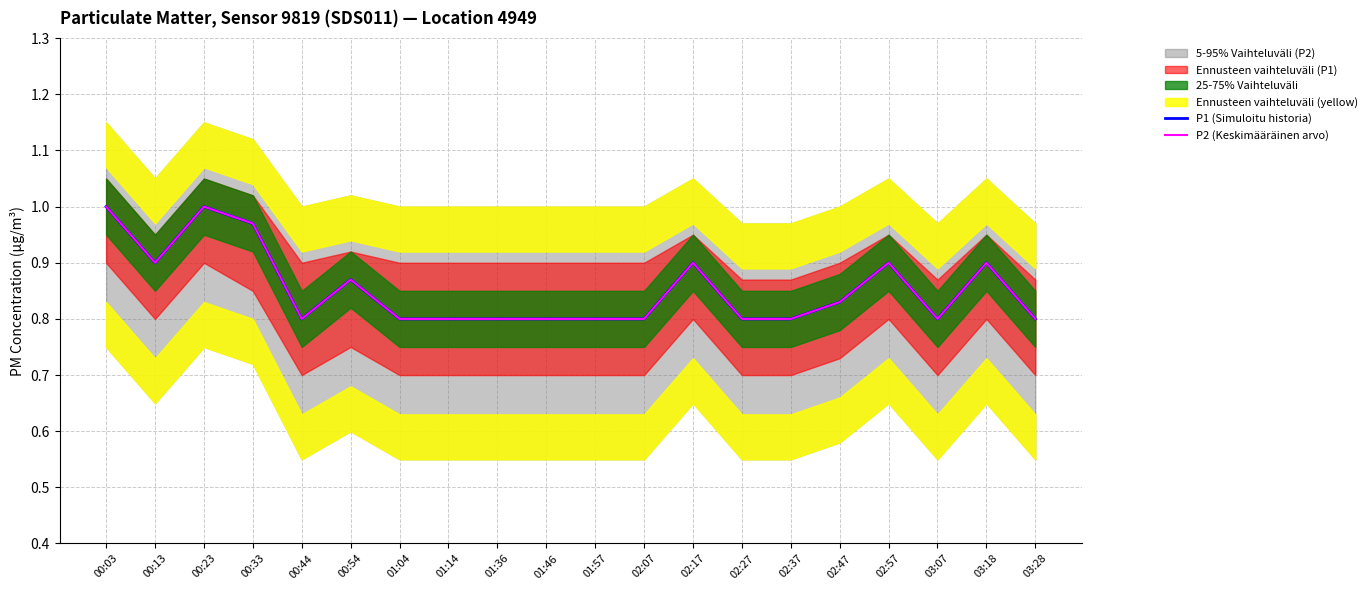

What is the approximate value of P2 (Keskimääräinen arvo) at 01:57?

0.8